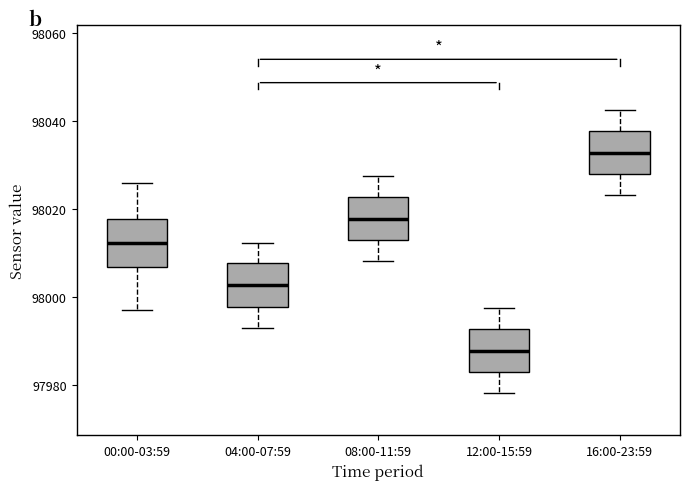

Where does the median line of the box for 16:00-23:59 sit on the y-axis? The values are not printed on the chart, so give them approximately, as read against the axis.

98032